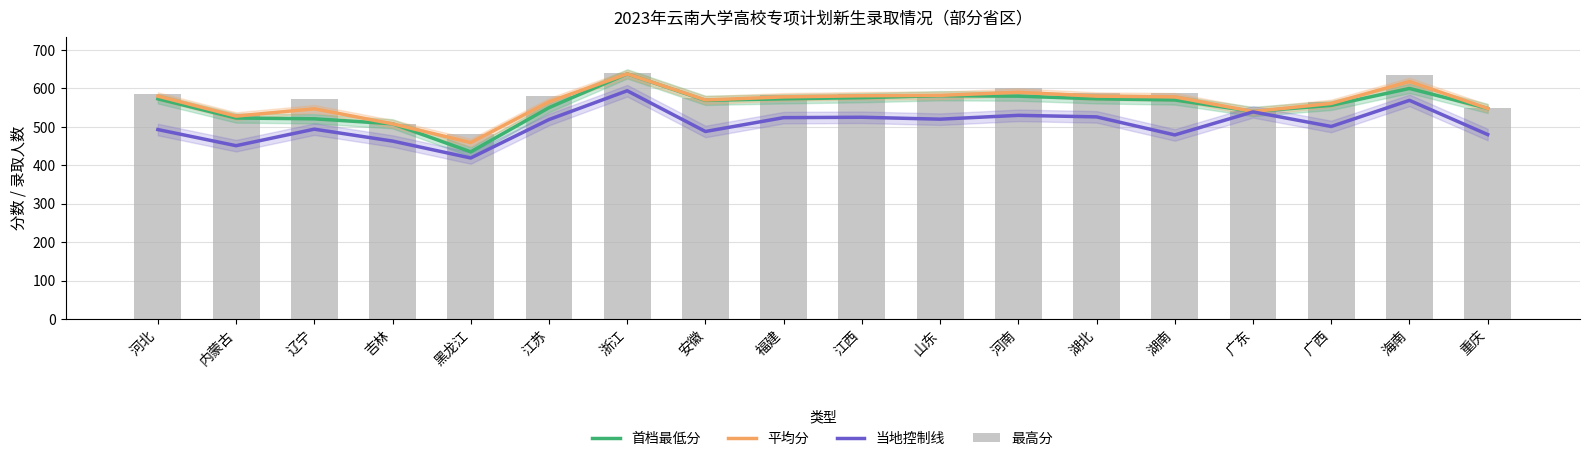

Reading right to left, transcribe all the data shown in this chart.

首档最低分: 548	600	556	540	570	573	580	581	576	573	569	638	550	435	508	521	523	573
平均分: 548	618	561	540	578	580	590	582	581	578	570	638	565	459	508	547	528	580
当地控制线: 480	569	501	539	479	526	530	520	525	524	488	594	519	419	463	494	451	493
最高分: 548	636	566	540	587	587	601	583	586	582	575	639	580	482	508	573	533	586